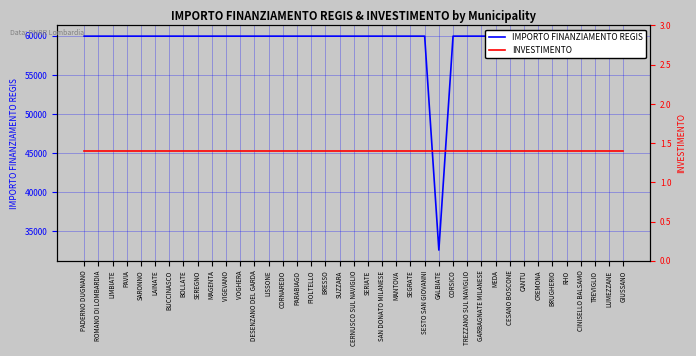

What is the label of the 27th point from the left?

CORSICO